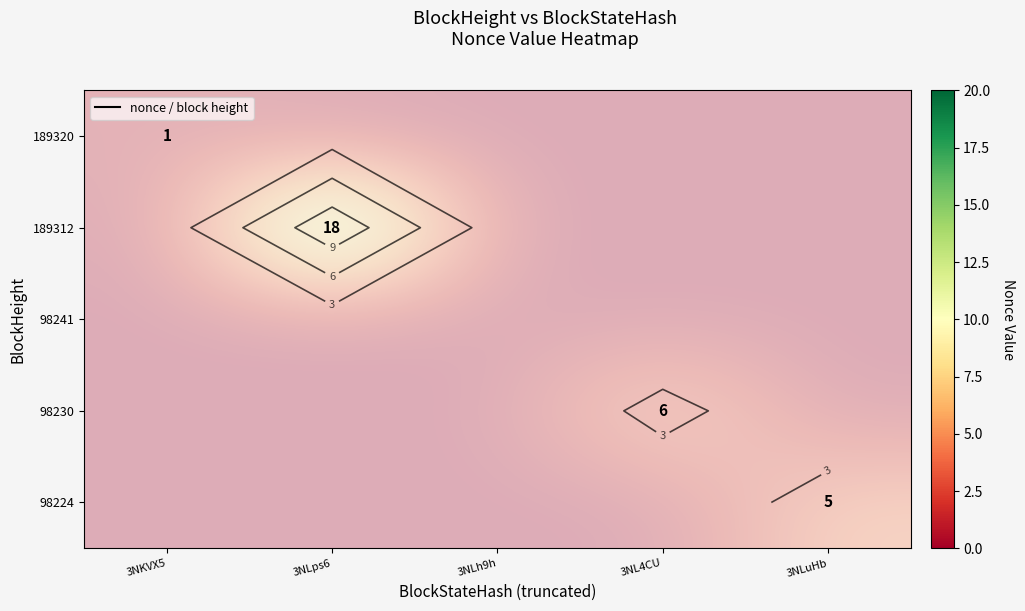

At which category is the sum across all series the highest?

3NLps6